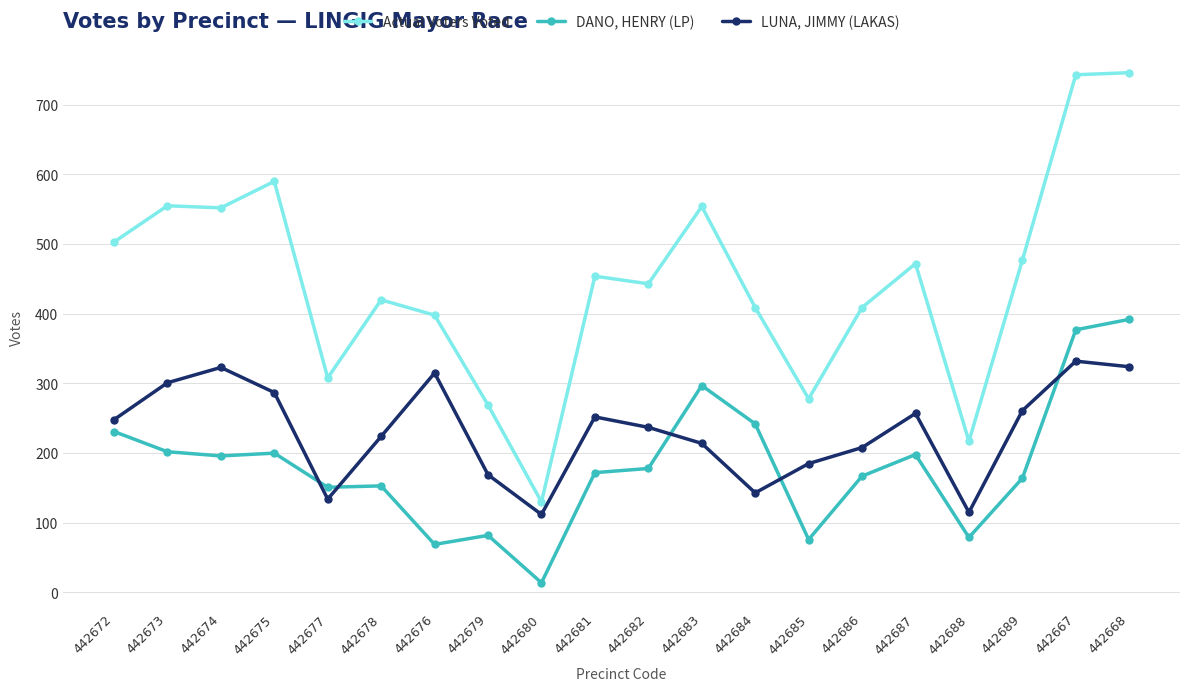

The value of Actual Voters Voted at 442689 is 149. True or false?

False